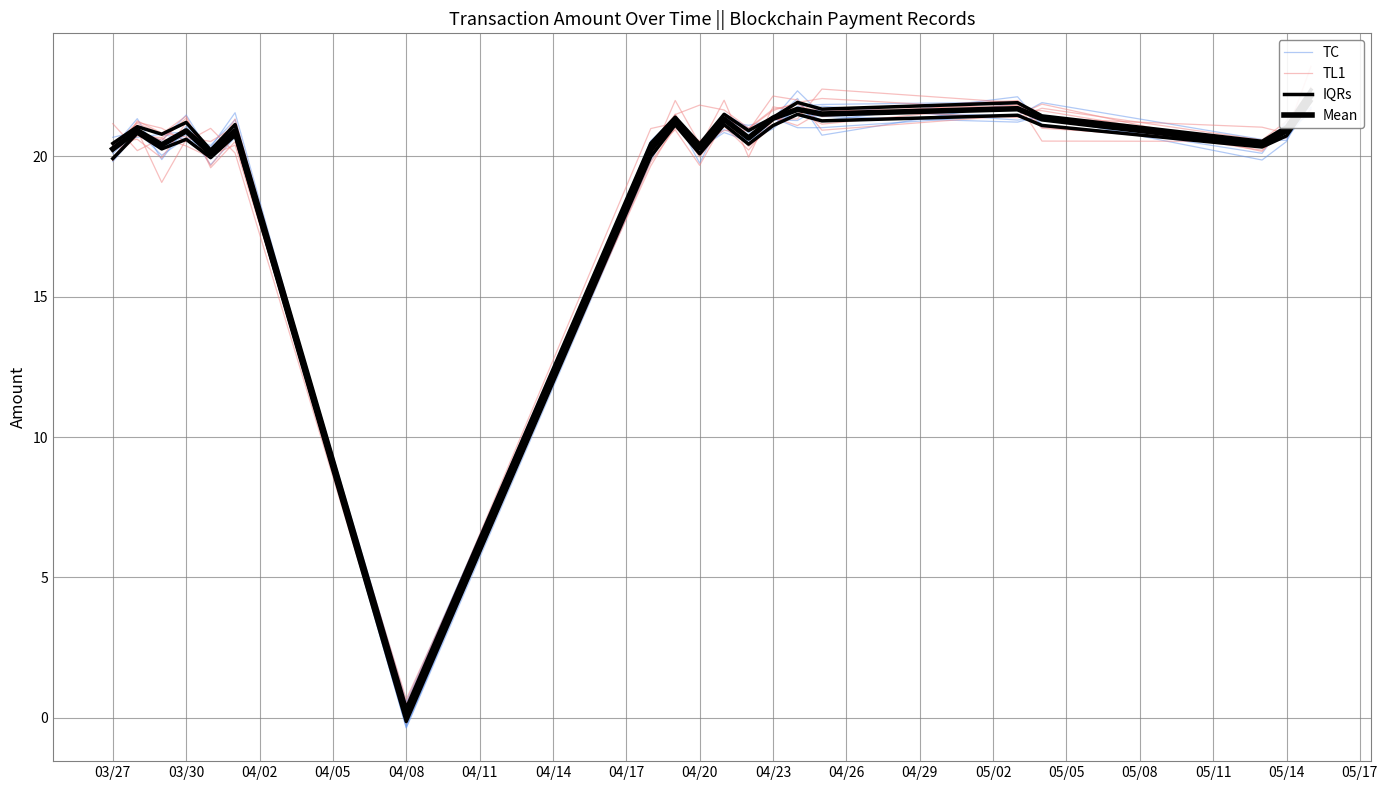

True or false: Mean has more than 2 interior local peaks.

True